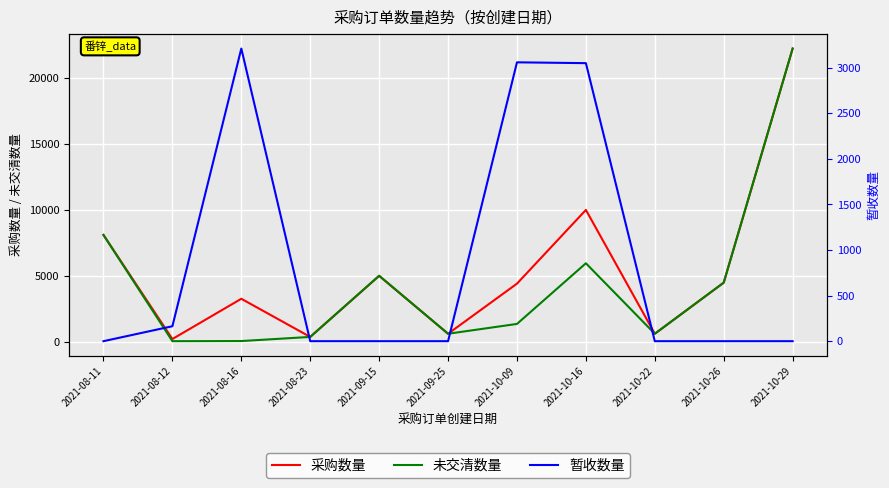

What is the label of the 8th point from the right?

2021-08-23